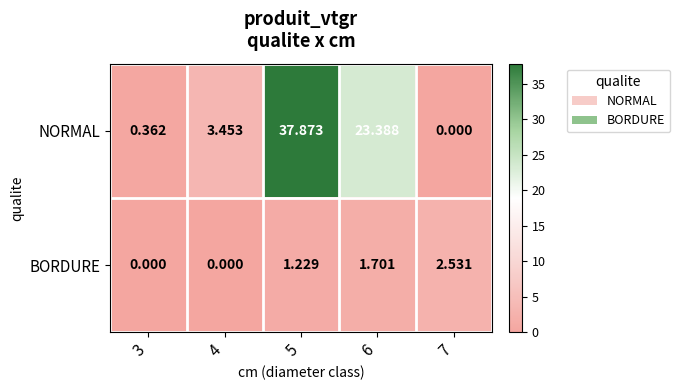

Is the value of NORMAL at 7 greater than the value of BORDURE at 6?

No